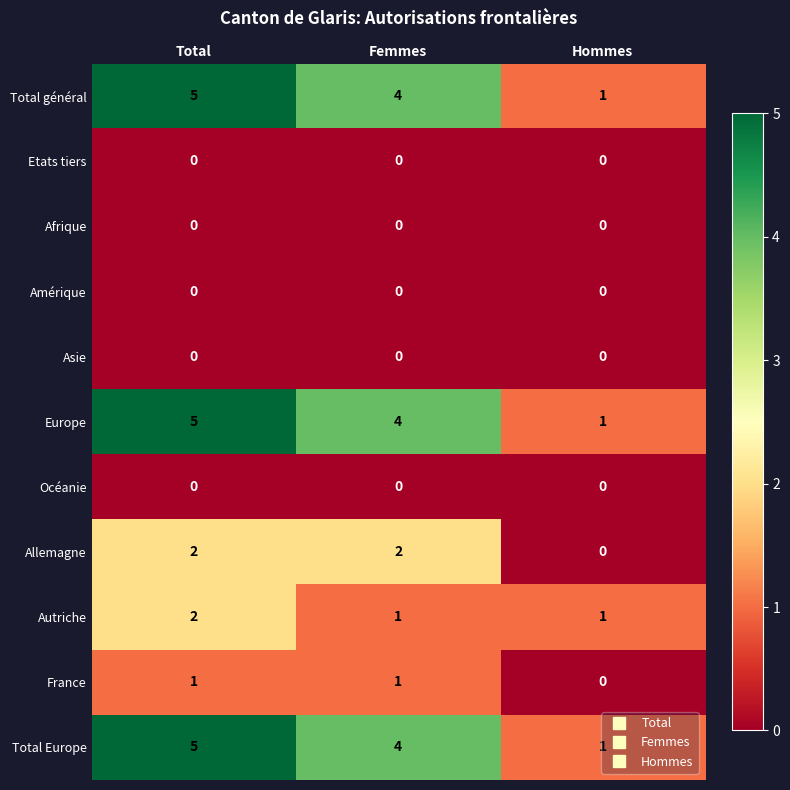

The value of Océanie at Hommes is 0. True or false?

True